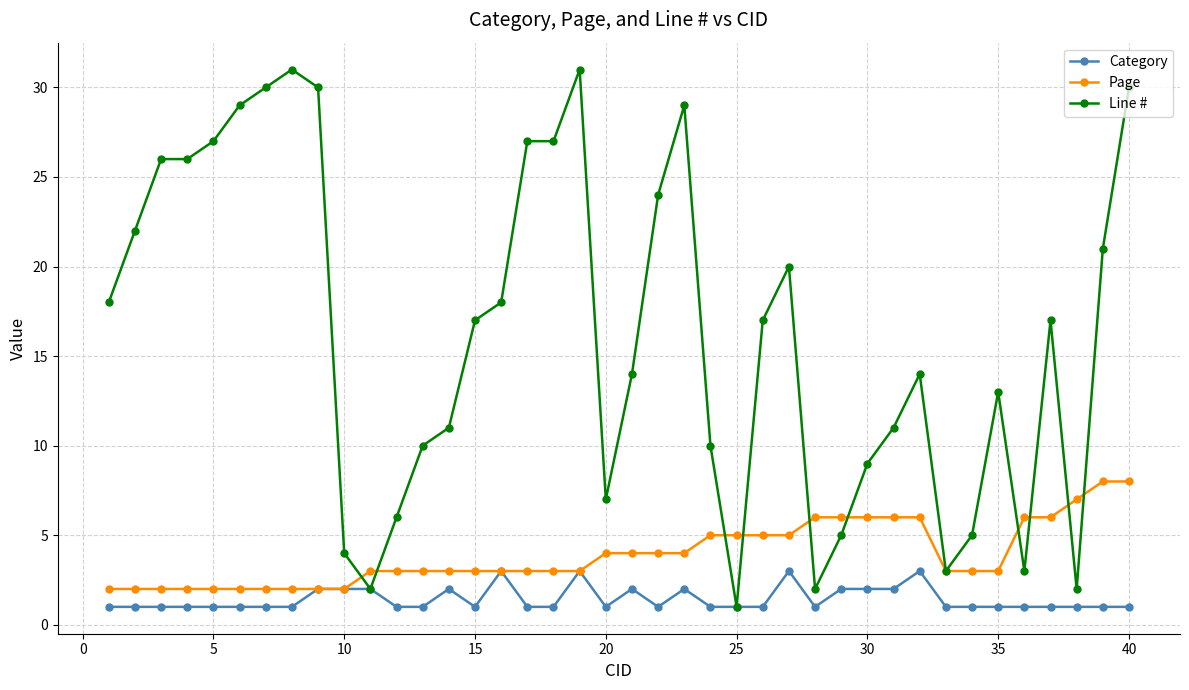

What is the minimum value shown in the chart?

1